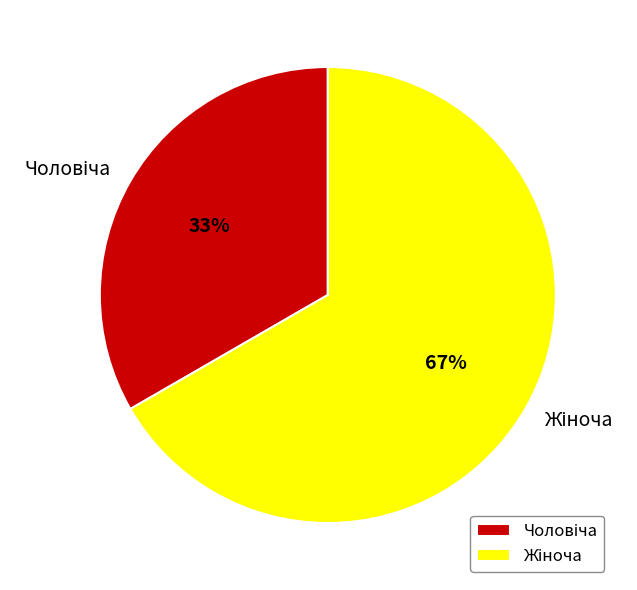

Is there a majority slice in this chart?

Yes